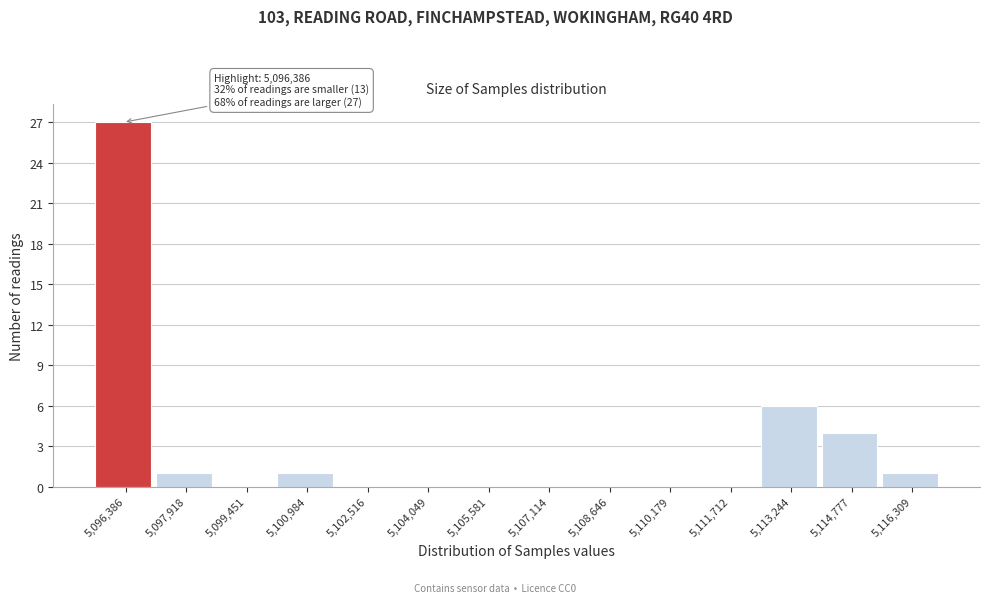

Over which range of the x-axis is the bar tallest?

5095600 to 5097200